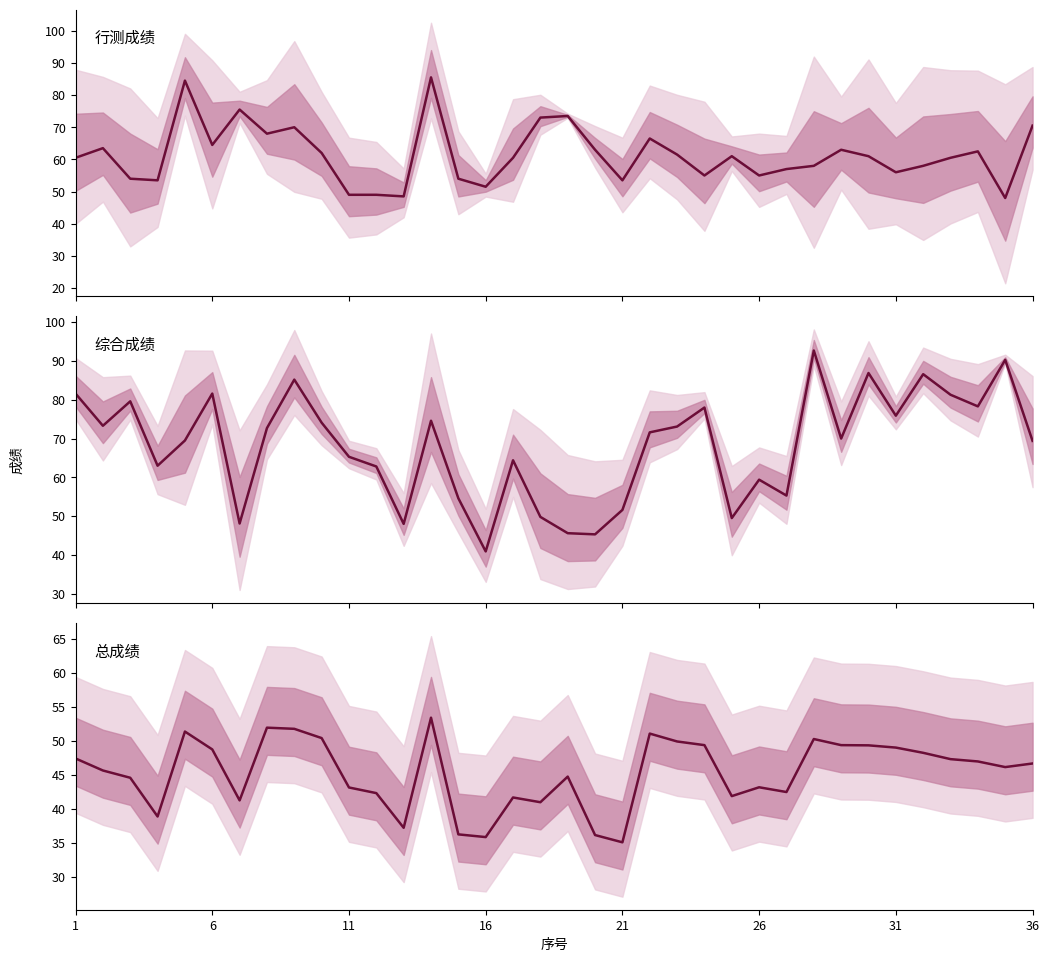

At which label does 总成绩 first exceed 46?

1